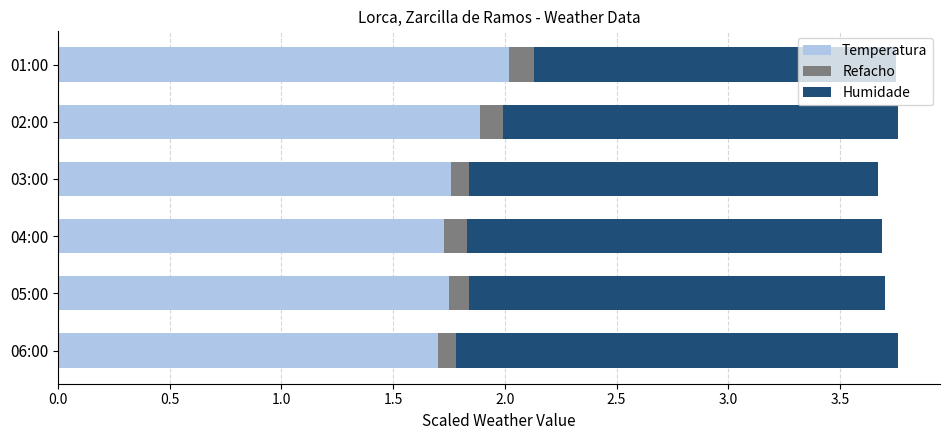

What is the lowest value of the Temperatura series?

1.7